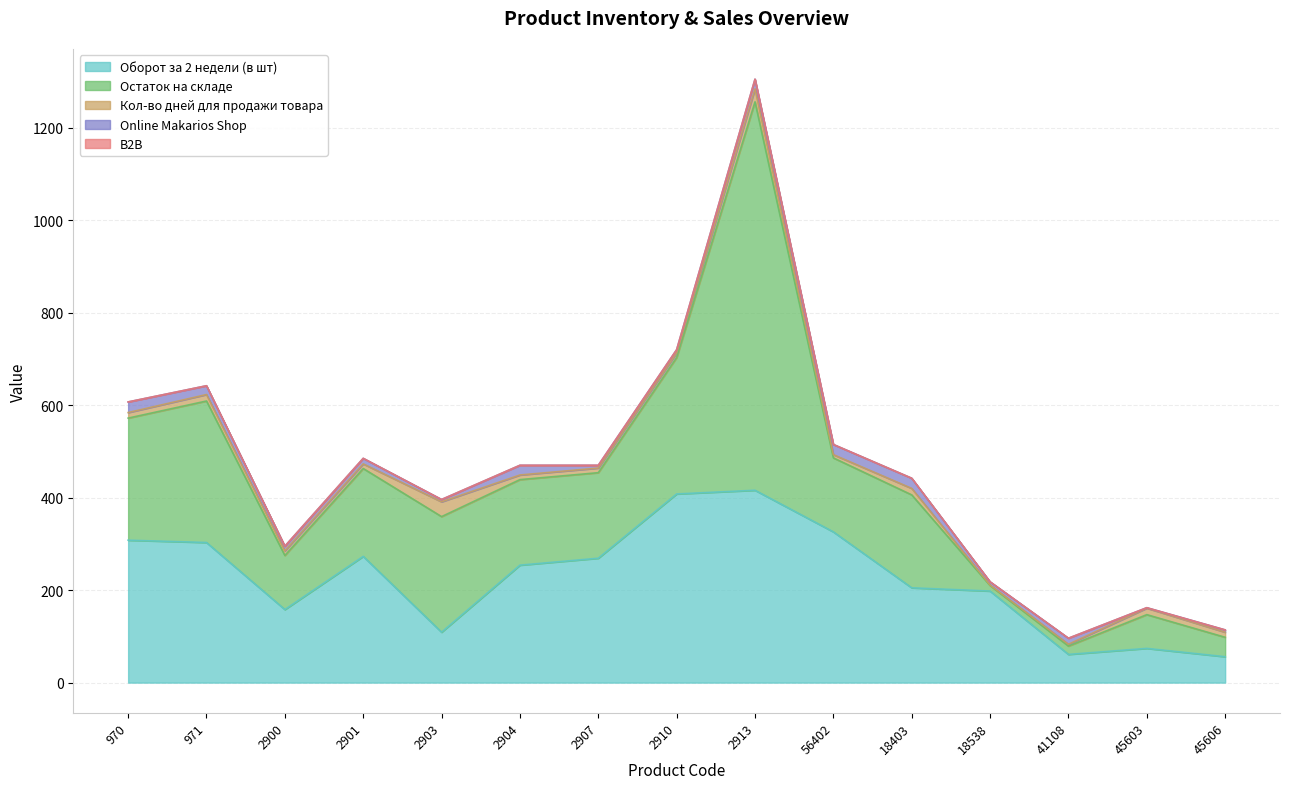

True or false: Оборот за 2 недели (в шт) has more than 2 interior local peaks.

True